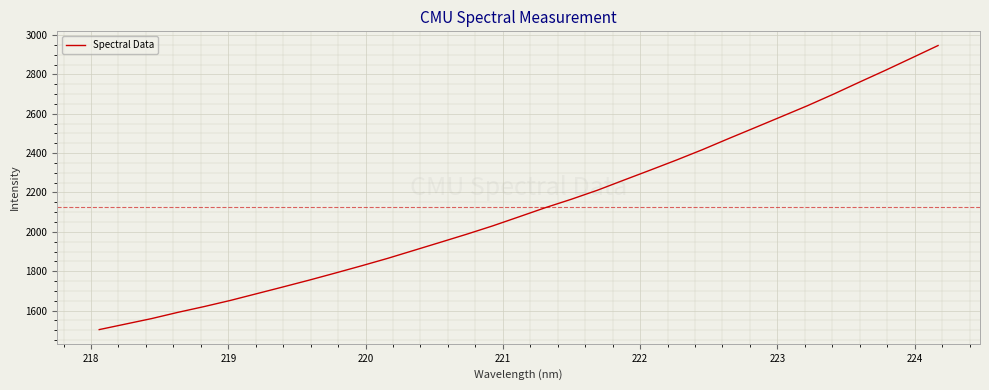

What is the smallest value displayed?

1503.3